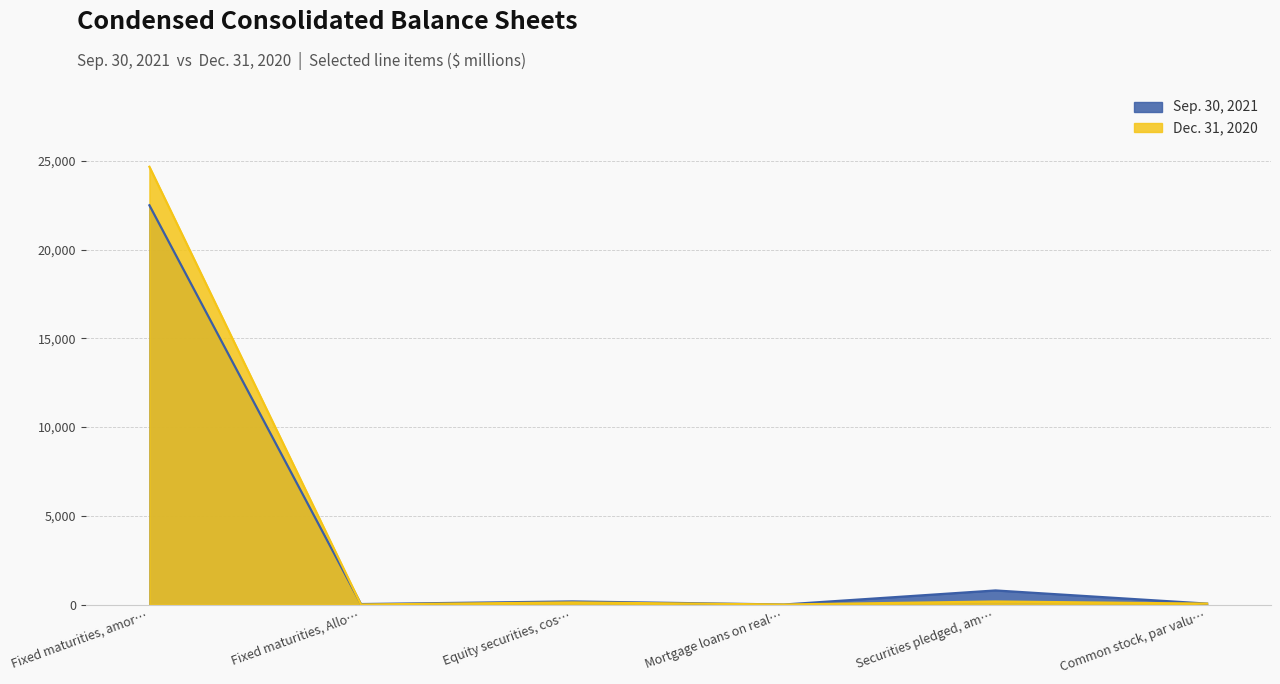

Reading left to right, what are all the values shown in this chart?

Sep. 30, 2021: 22497	25	173	0	792	50
Dec. 31, 2020: 24667	0	116	0	169	50